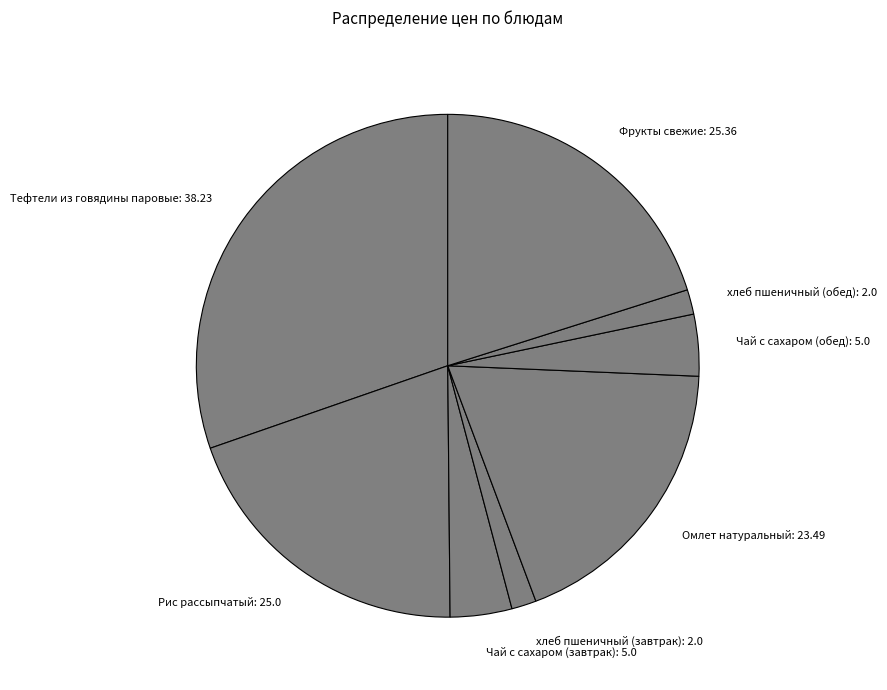

What is the largest slice in the pie chart?

Тефтели из говядины паровые